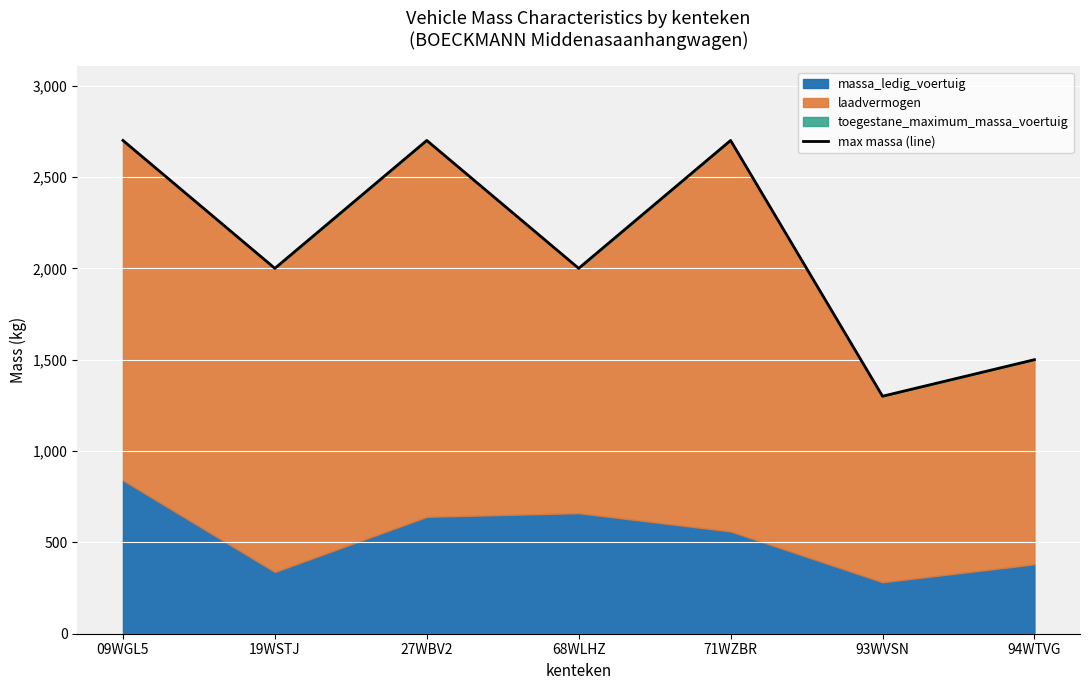

What is the difference between the maximum and minimum values?

1400